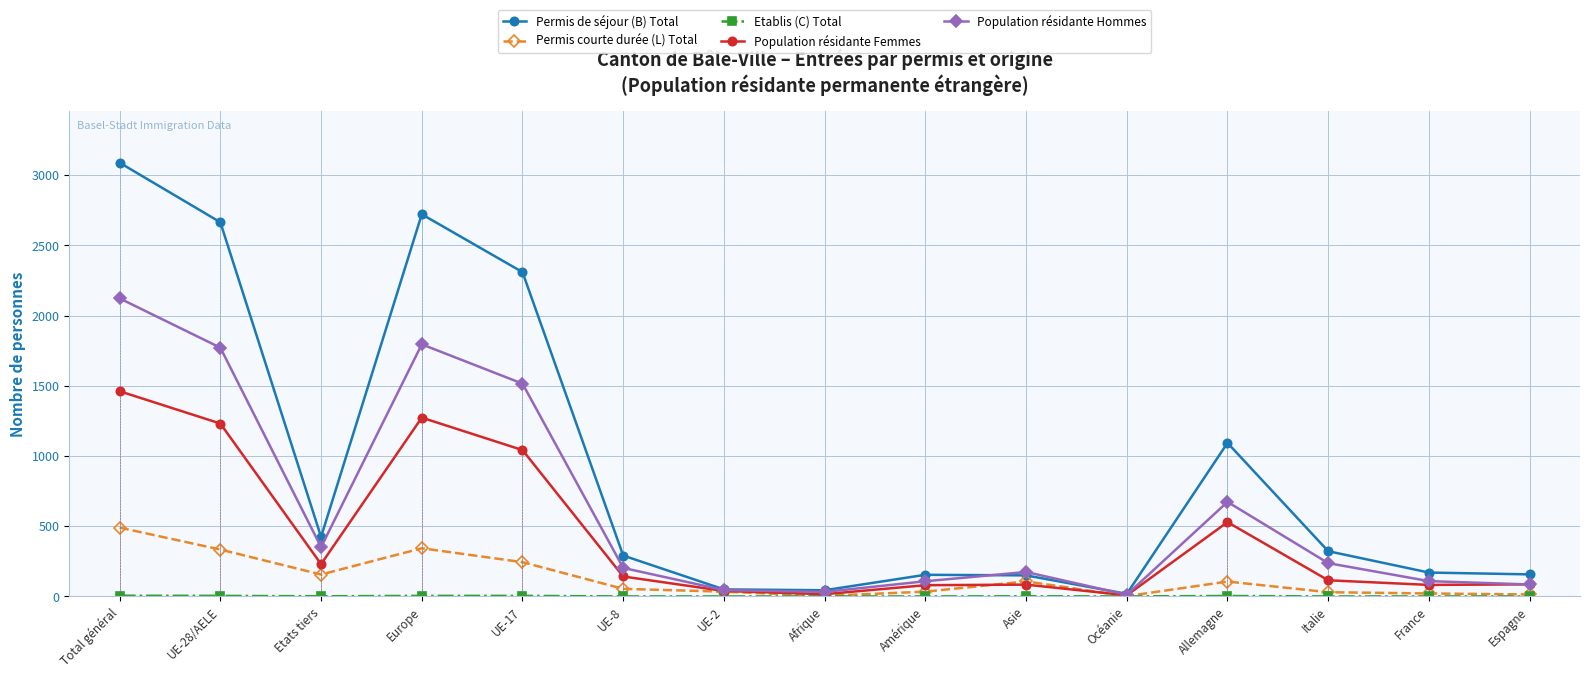

What is the label of the 11th point from the left?

Océanie